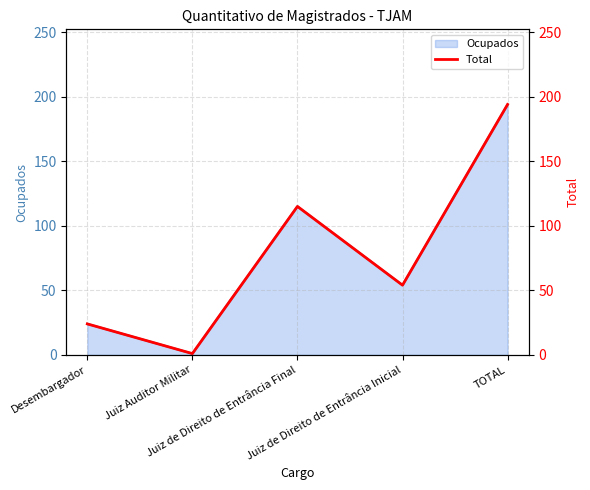

What is the sum of all values?

388